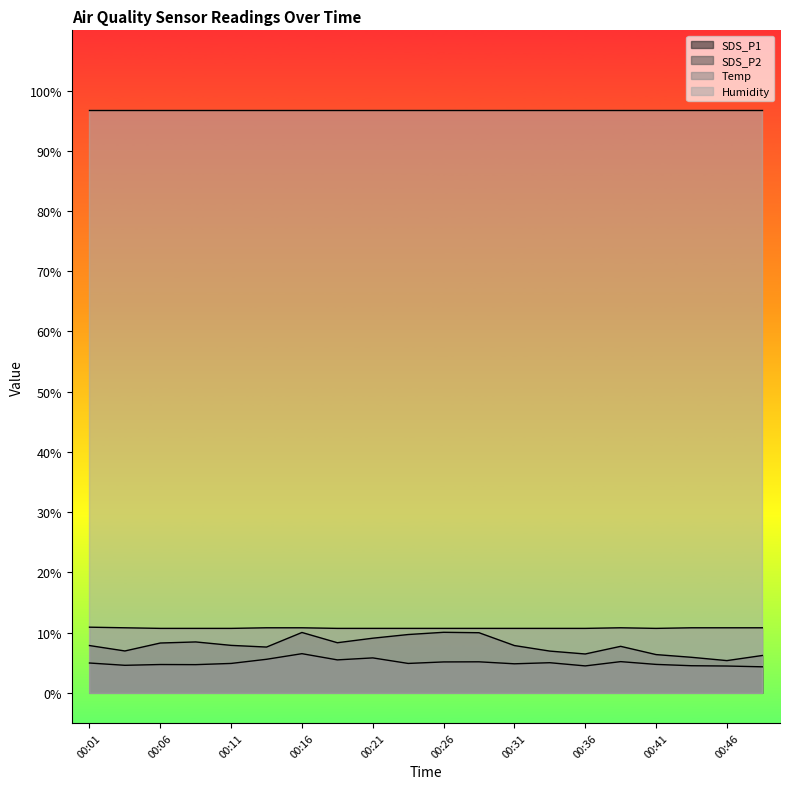

True or false: Temp and SDS_P2 cross at least once.

False